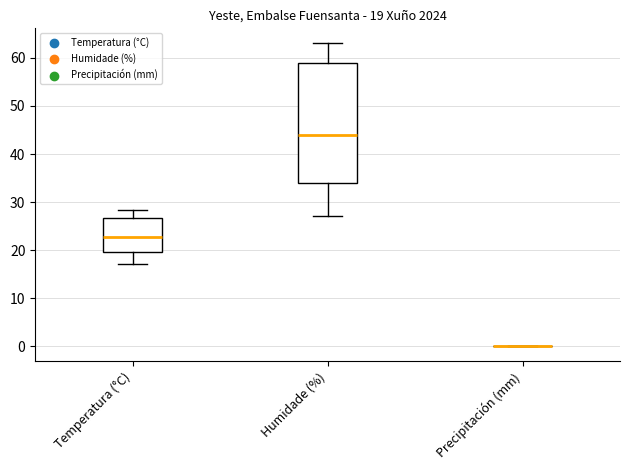

Which box is the tallest, from its lower edge to its upper edge?

Humidade (%)